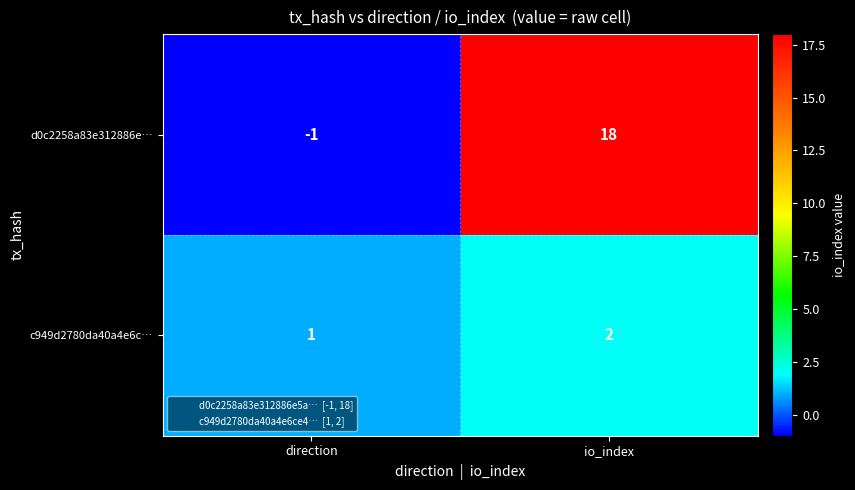

Where is c949d2780da40a4e6c… nearest to the value 1?

direction